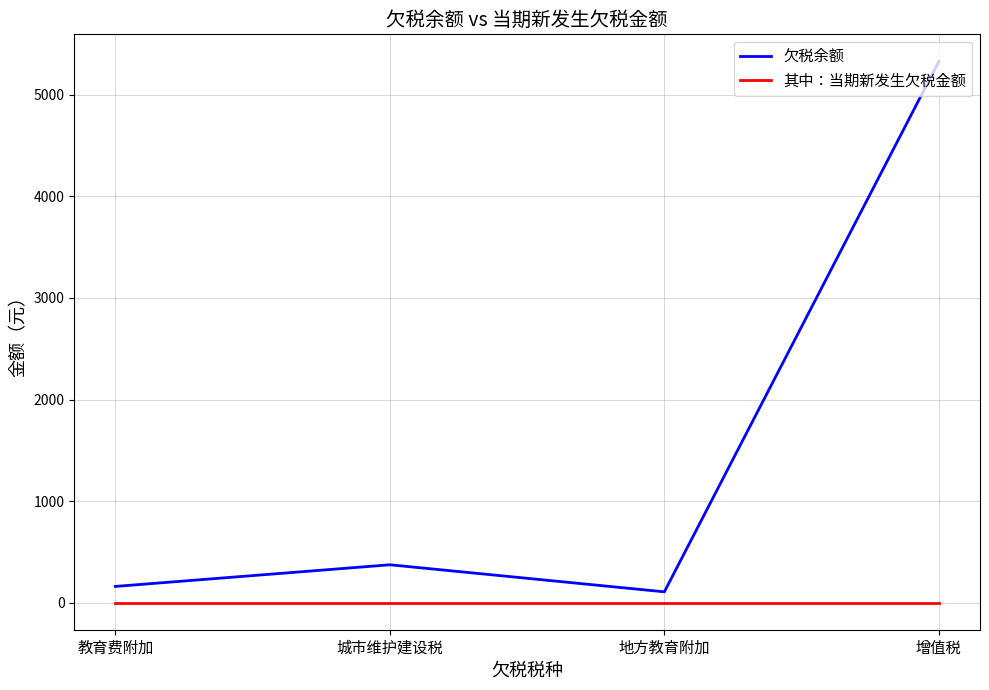

True or false: 欠税余额 and 其中：当期新发生欠税金额 cross at least once.

False